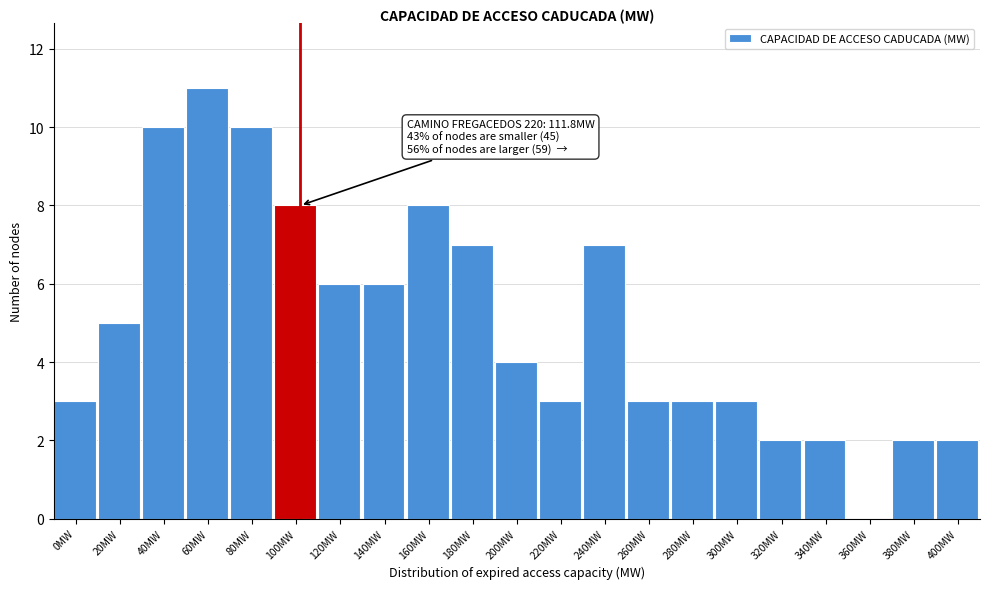

Reading right to left, what are all the values shown in this chart?

400MW=2	380MW=2	360MW=0	340MW=2	320MW=2	300MW=3	280MW=3	260MW=3	240MW=7	220MW=3	200MW=4	180MW=7	160MW=8	140MW=6	120MW=6	100MW=8	80MW=10	60MW=11	40MW=10	20MW=5	0MW=3